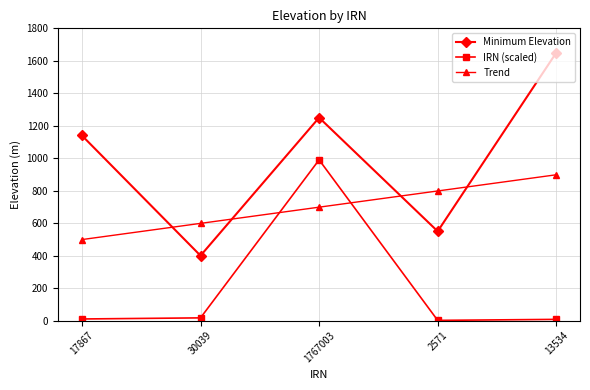

What is the total value across all series at 1767003?

2938.6